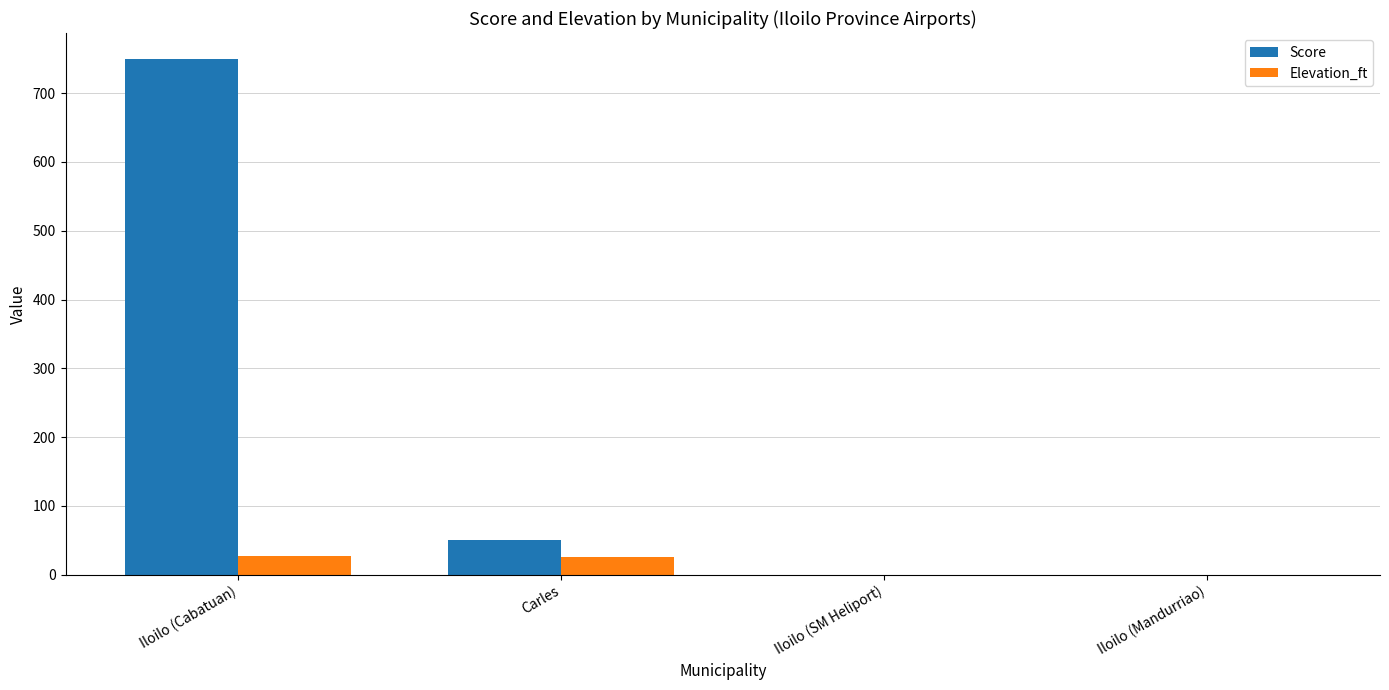

What is the average value of the Score series?

200